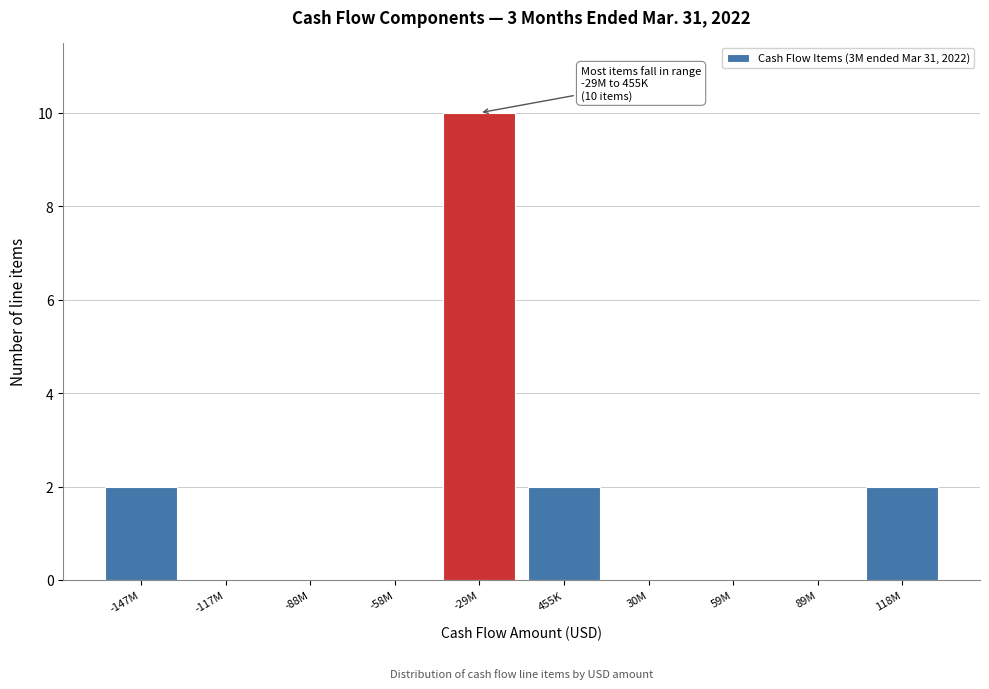

Reading left to right, list all the values displayed in this chart.

-147M=2	-117M=0	-88M=0	-58M=0	-29M=10	455K=2	30M=0	59M=0	89M=0	118M=2